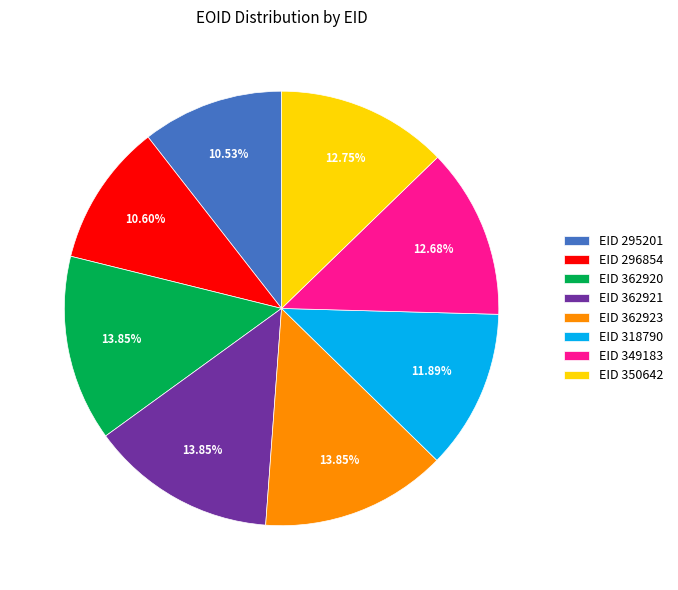

Is there any slice that represents more than half of the pie?

No